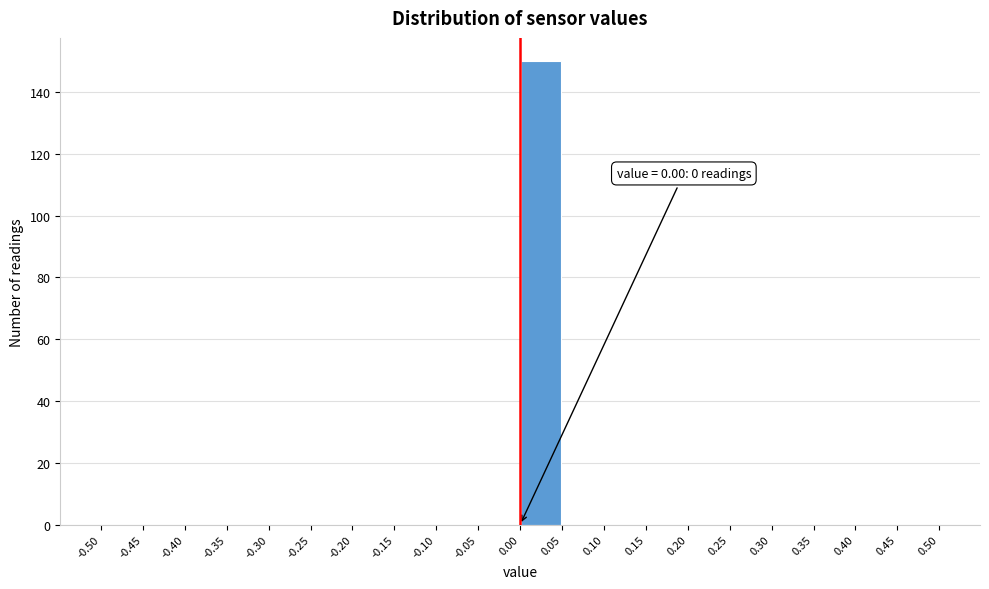

Over which range of the x-axis is the bar tallest?

0.00 to 0.05